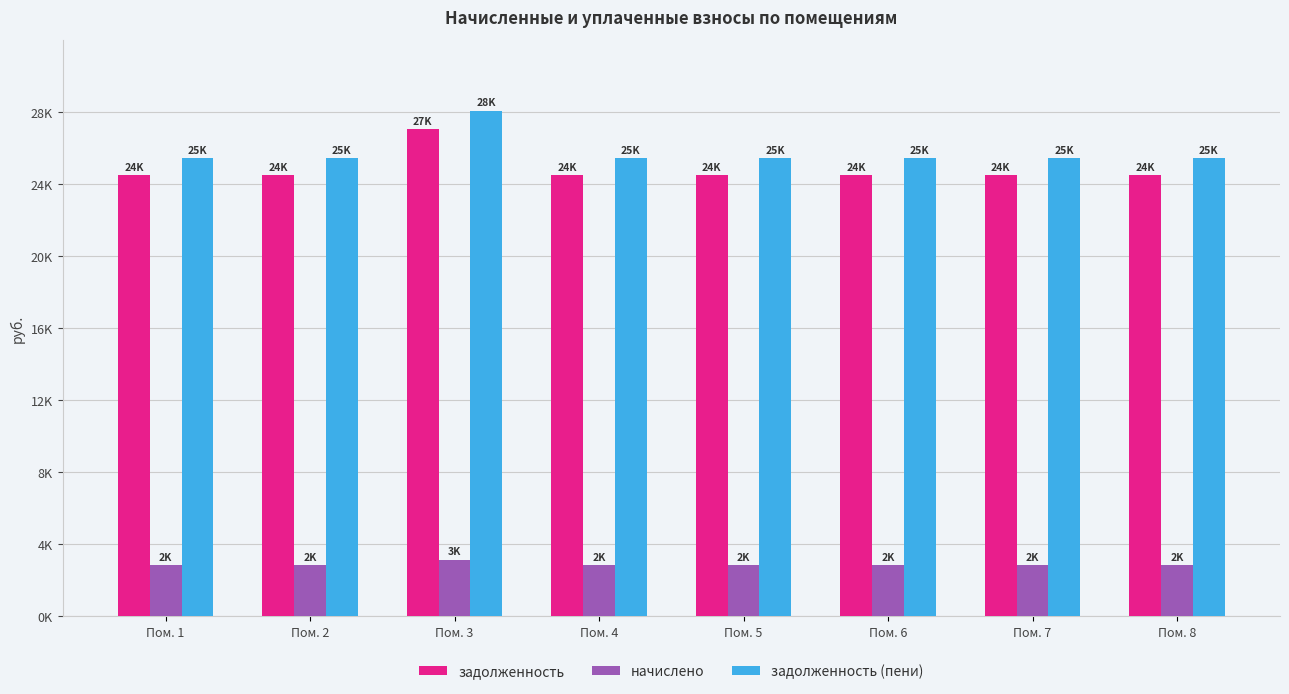

What is the difference between the задолженность (пени) values at Пом. 6 and Пом. 3?

2646.9